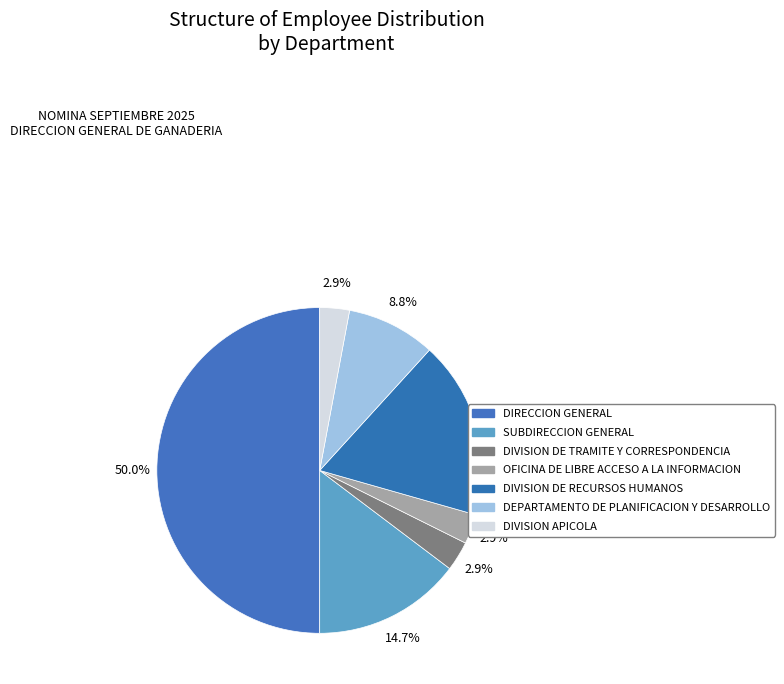

How many segments does this pie chart have?

7